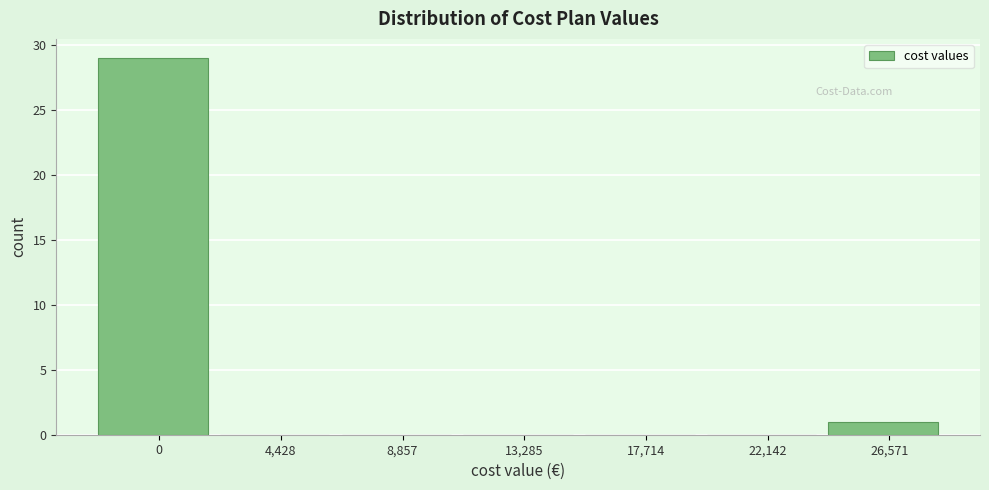

Reading left to right, list all the values displayed in this chart.

0=29	4,428=0	8,857=0	13,285=0	17,714=0	22,142=0	26,571=1